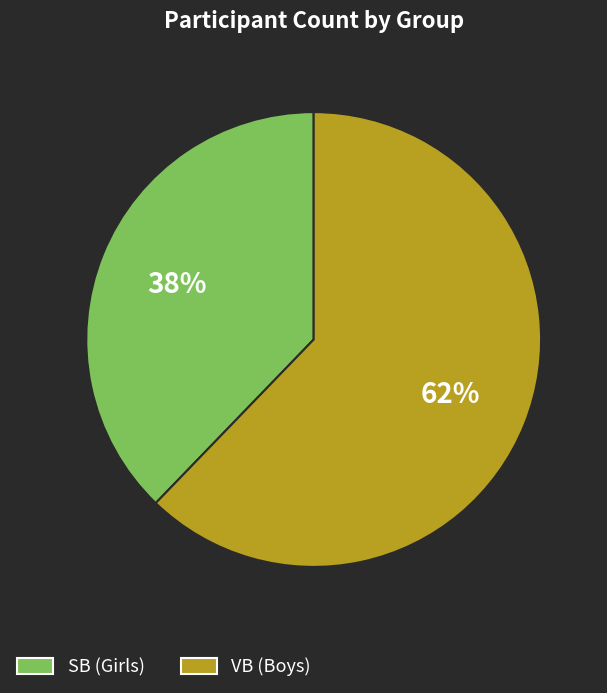

Is there a majority slice in this chart?

Yes